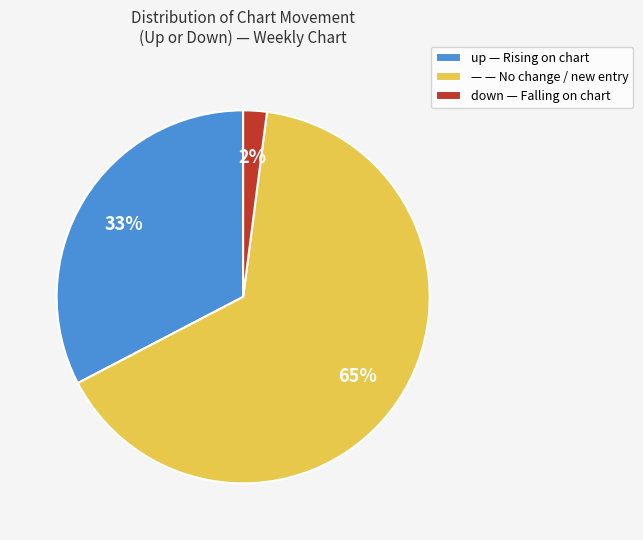

What percentage is the — — No change / new entry slice, to the nearest percent?

65%